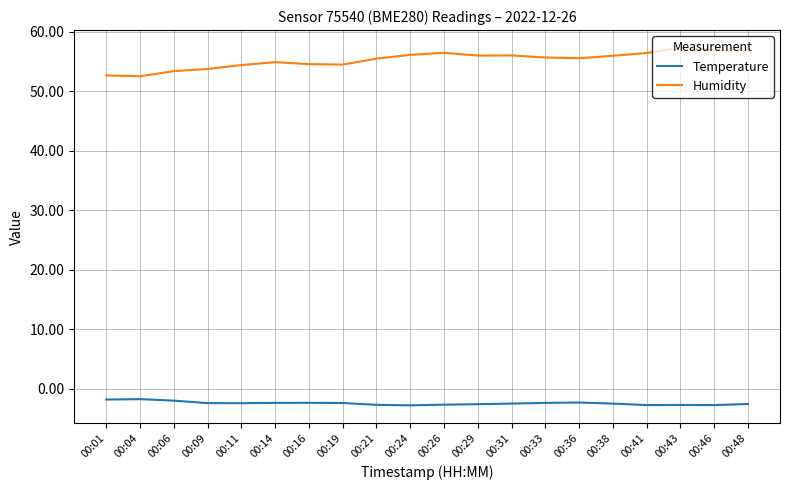

What is the spread (max minus min) of values at 00:38?

58.5